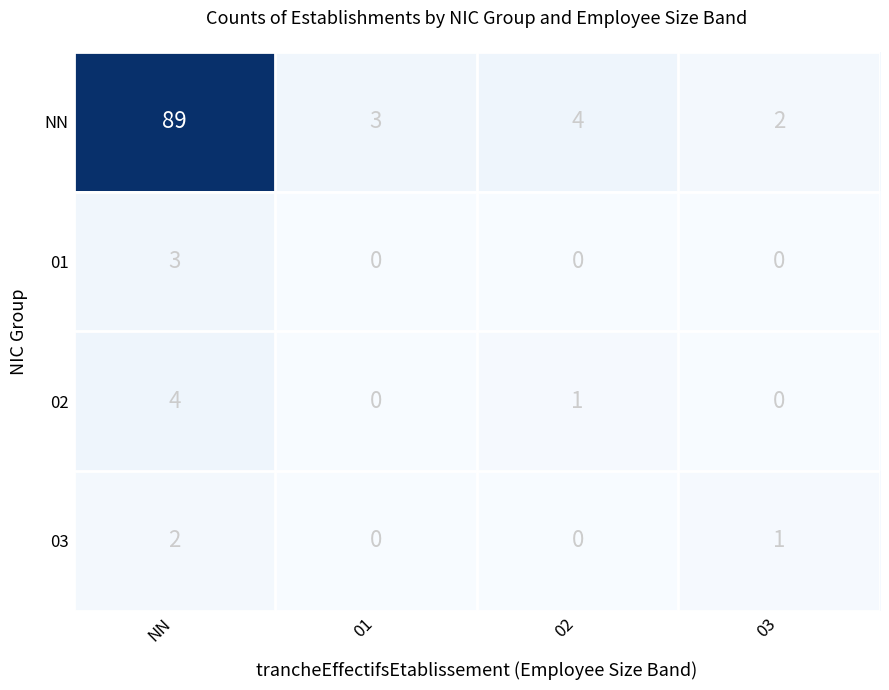

Which series has the largest range (max minus min)?

NN